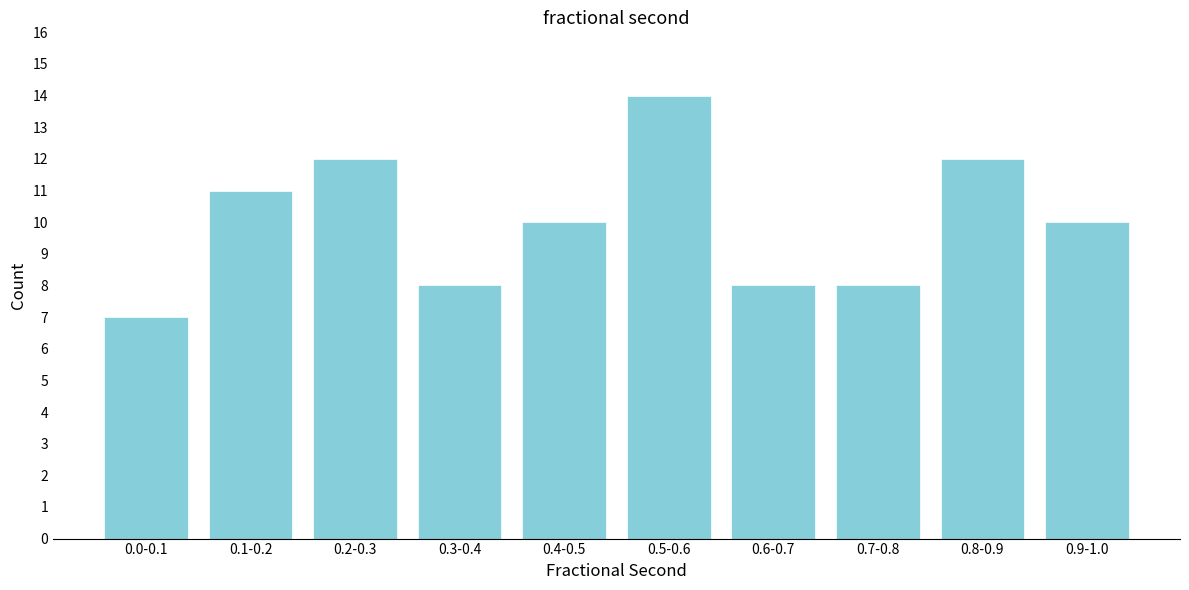

Reading right to left, extract all data points from this chart.

10	12	8	8	14	10	8	12	11	7